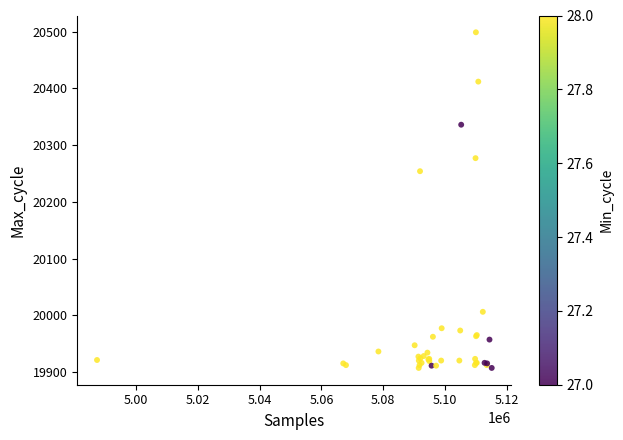

What Y value in the scatter plot is closest to 20203?

20254